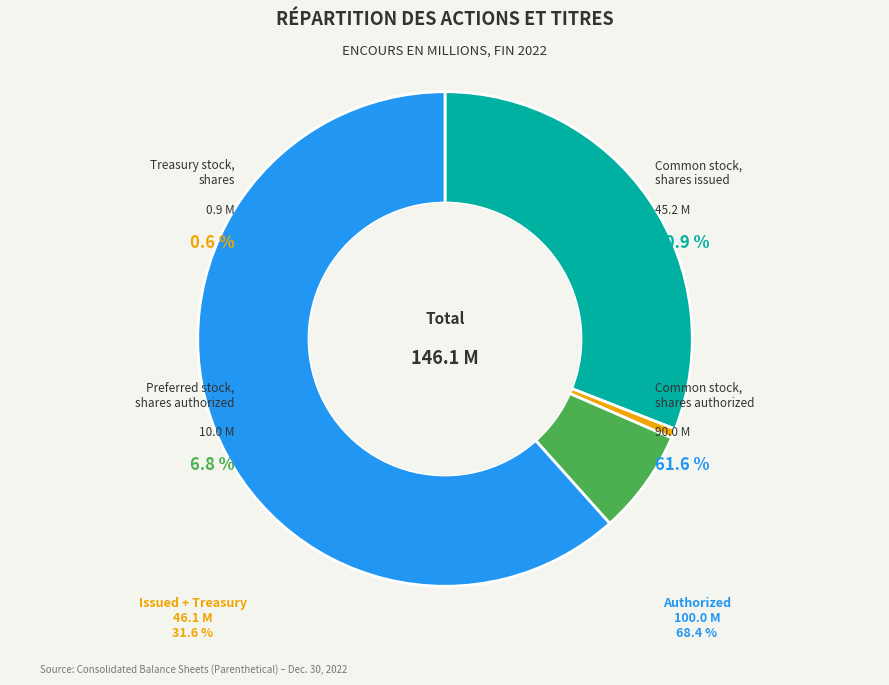

What is the ratio of the value at Common stock, shares issued to the value at Treasury stock, shares?

50.2